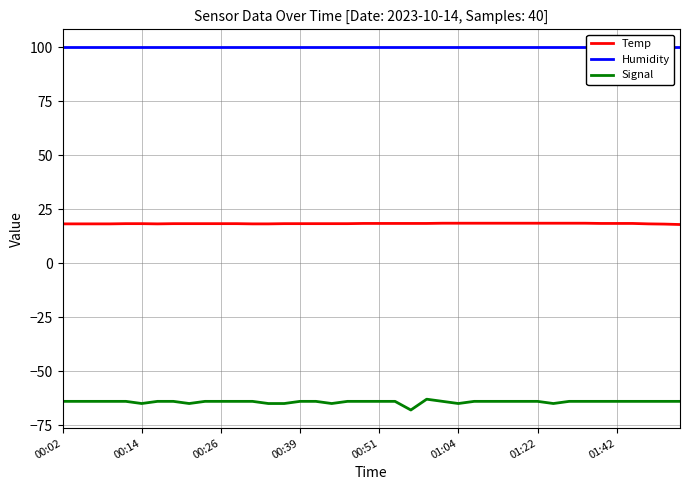

Which series has the largest range (max minus min)?

Signal